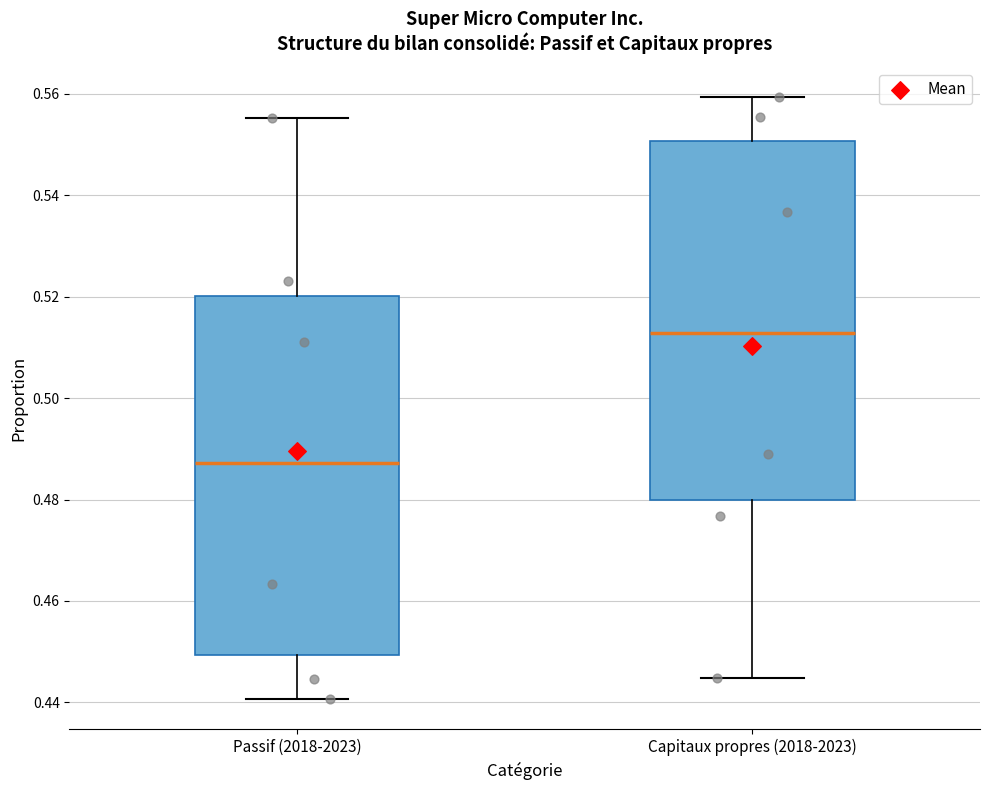

Reading left to right, transcribe this box plot: for each box, give where its median line is, the range the box spans, and where its two whiskers end, as read against the y-axis. The values are not printed on the chart, so give them approximately, as read against the axis.

Passif (2018-2023): median 0.488, box 0.450 to 0.520, whiskers 0.440 to 0.556
Capitaux propres (2018-2023): median 0.512, box 0.480 to 0.550, whiskers 0.444 to 0.560